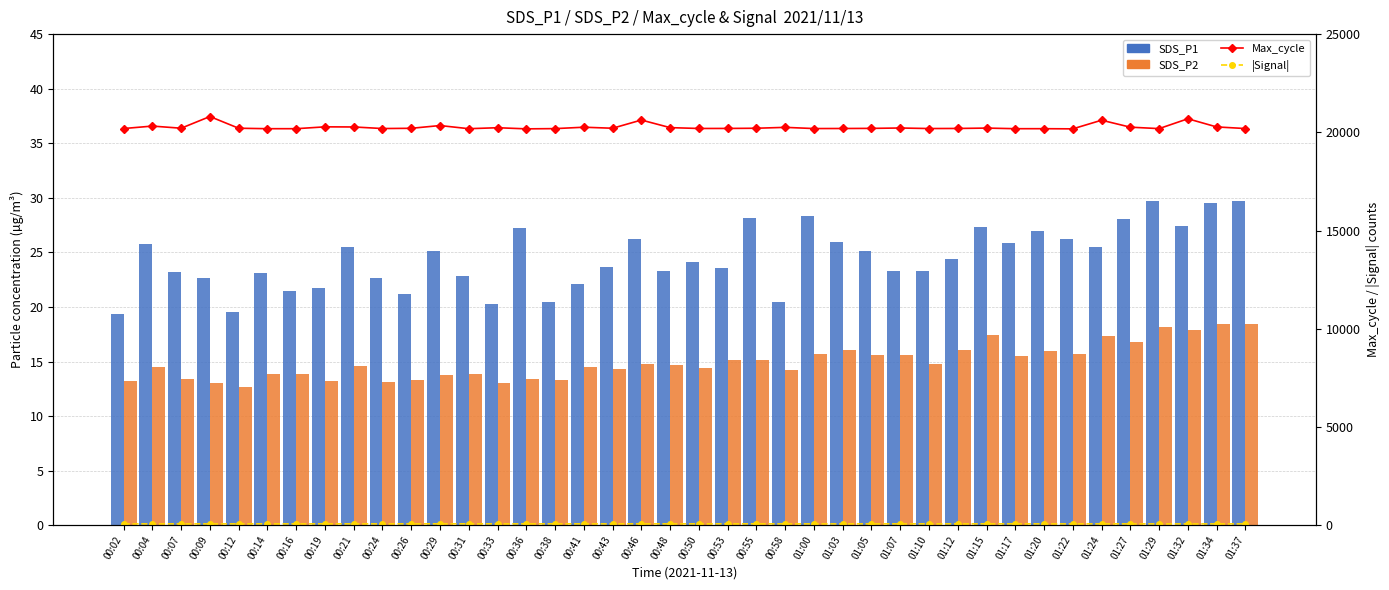

How many values in the Max_cycle series exceed 20209?

17